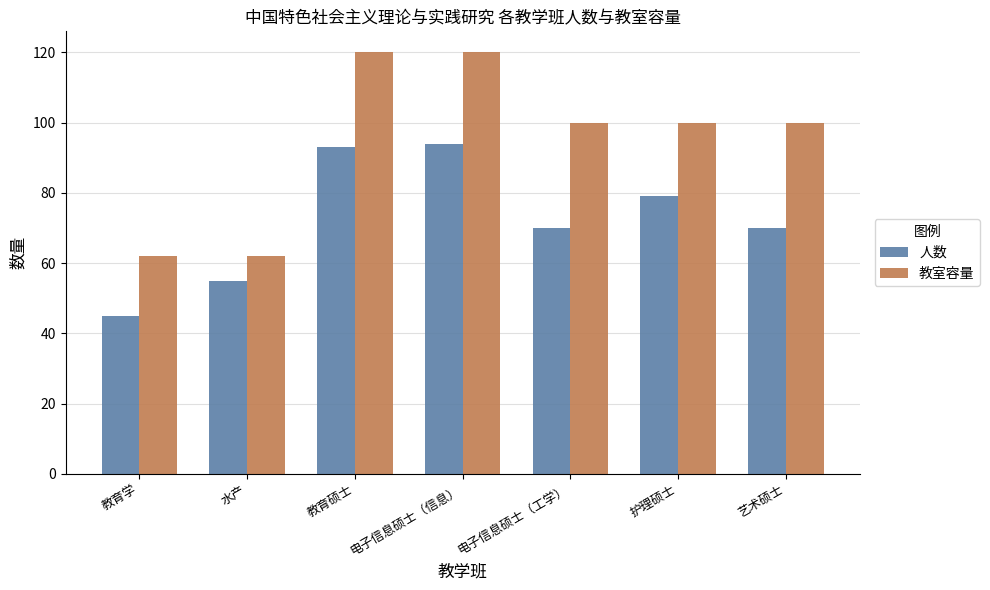

What is the difference between the highest and lowest values at 教育学?

17